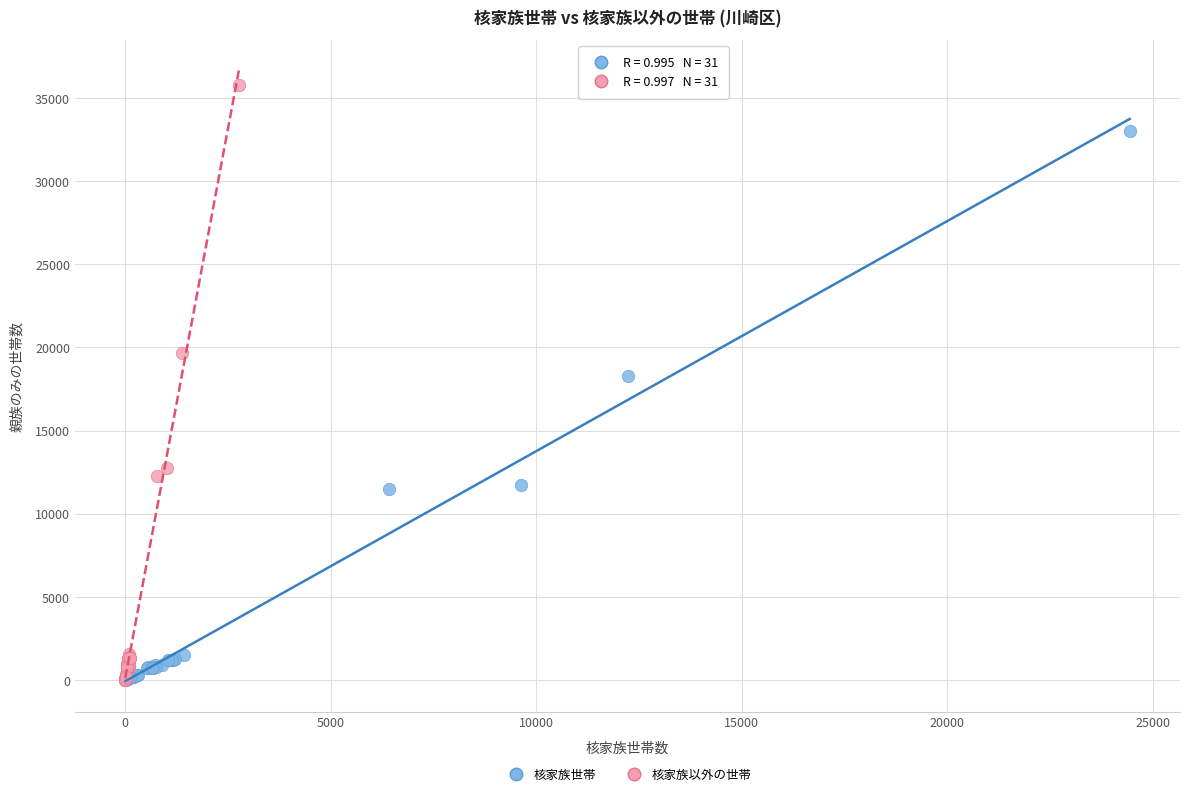

Which series has the widest spread of Y values?

核家族以外の世帯